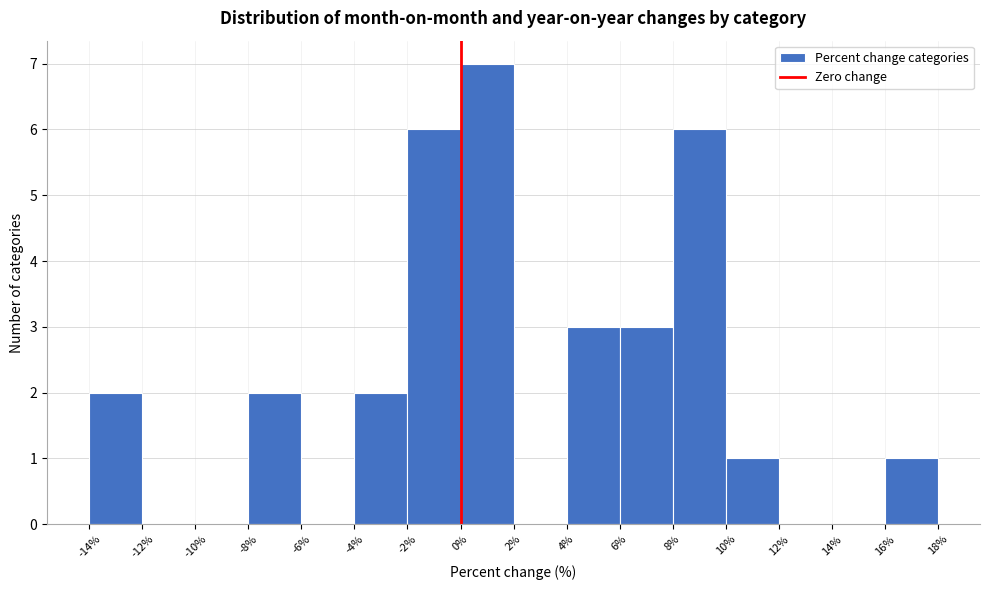

Reading left to right, transcribe this chart: for each bar, give the range it covers on the x-axis and its height. The values are not printed on the chart, so give them approximately, as read against the axis.

-14% to -12%: 2
-12% to -10%: 0
-10% to -8%: 0
-8% to -6%: 2
-6% to -4%: 0
-4% to -2%: 2
-2% to 0%: 6
0% to 2%: 7
2% to 4%: 0
4% to 6%: 3
6% to 8%: 3
8% to 10%: 6
10% to 12%: 1
12% to 14%: 0
14% to 16%: 0
16% to 18%: 1